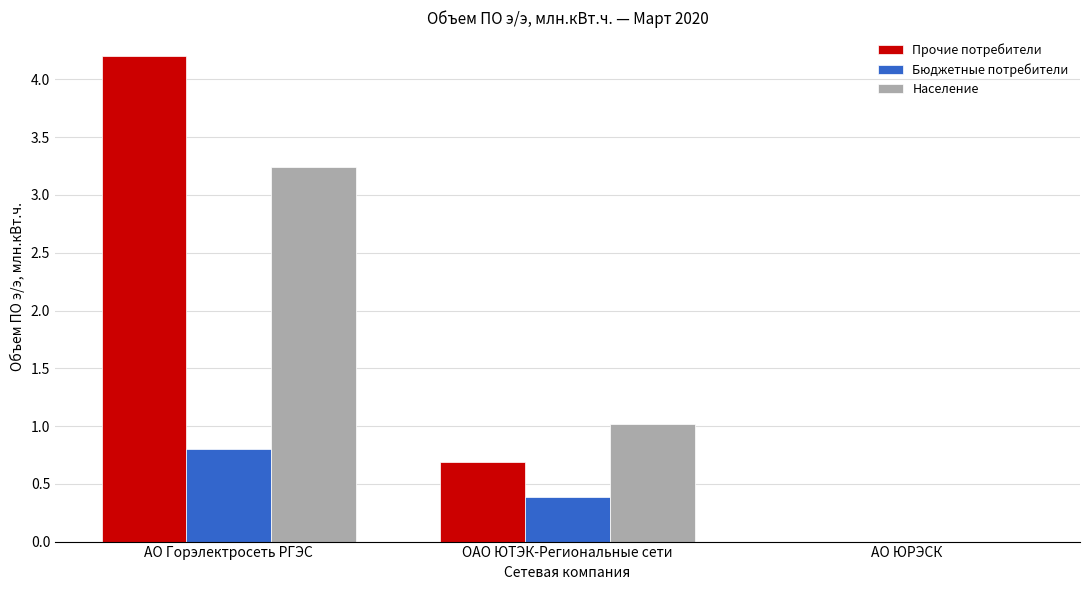

Is it true that Население equals 4.5 at АО Горэлектросеть РГЭС?

False